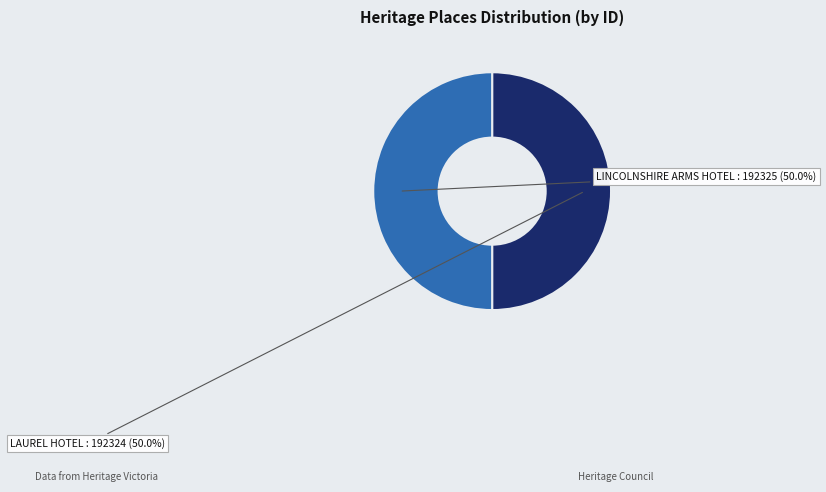

Approximately how many times larger is the value at LINCOLNSHIRE ARMS HOTEL compared to LAUREL HOTEL?

1.0